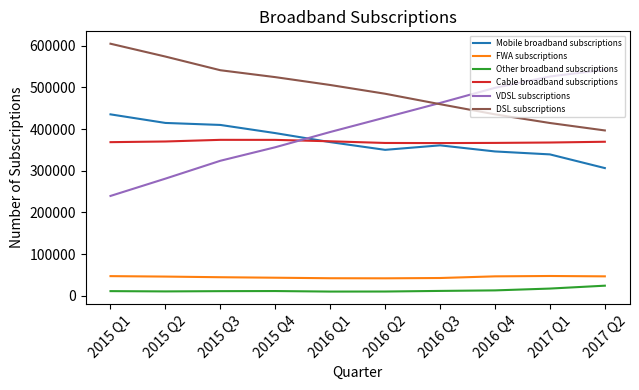

True or false: FWA subscriptions and Mobile broadband subscriptions cross at least once.

False